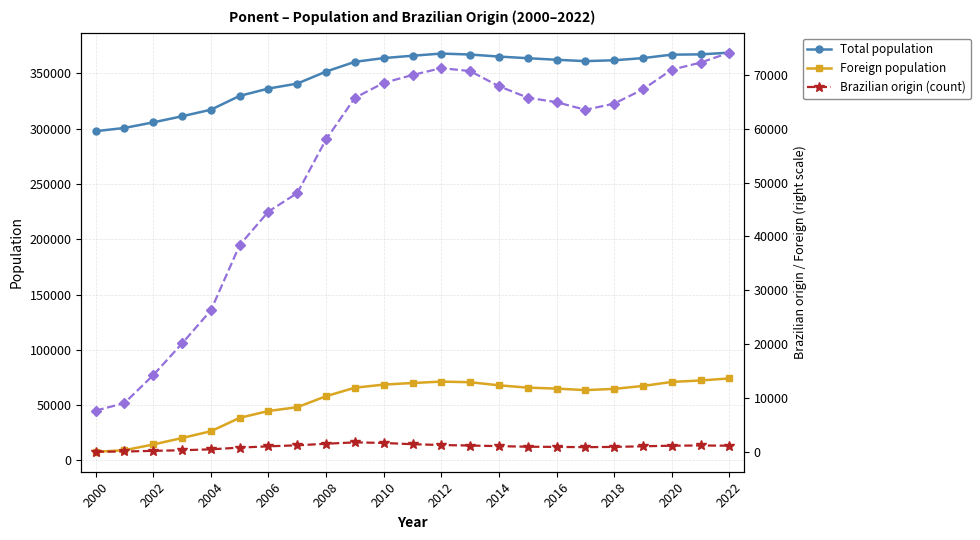

How many interior local peaks does the Foreign population series have?

1